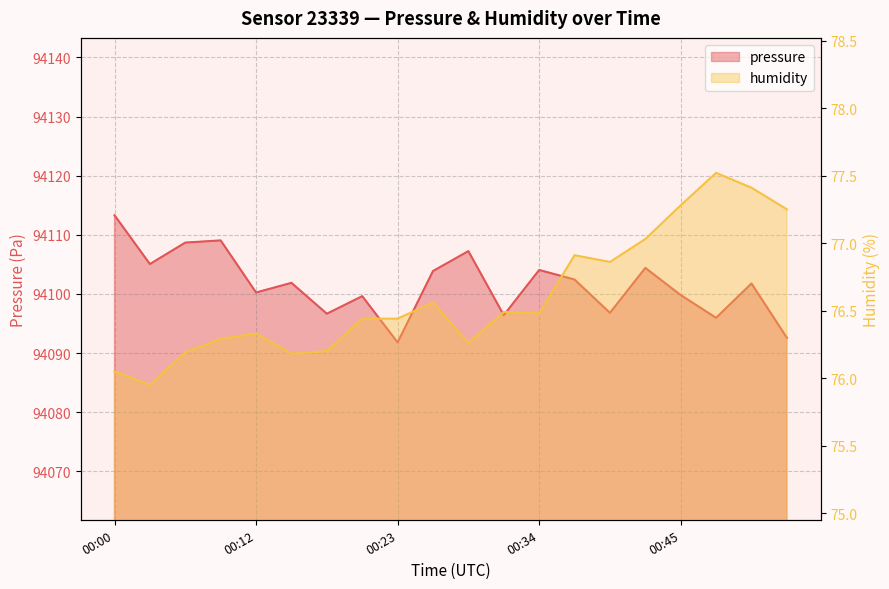

What is the sum of the humidity values at 00:12 and 00:00?

152.4